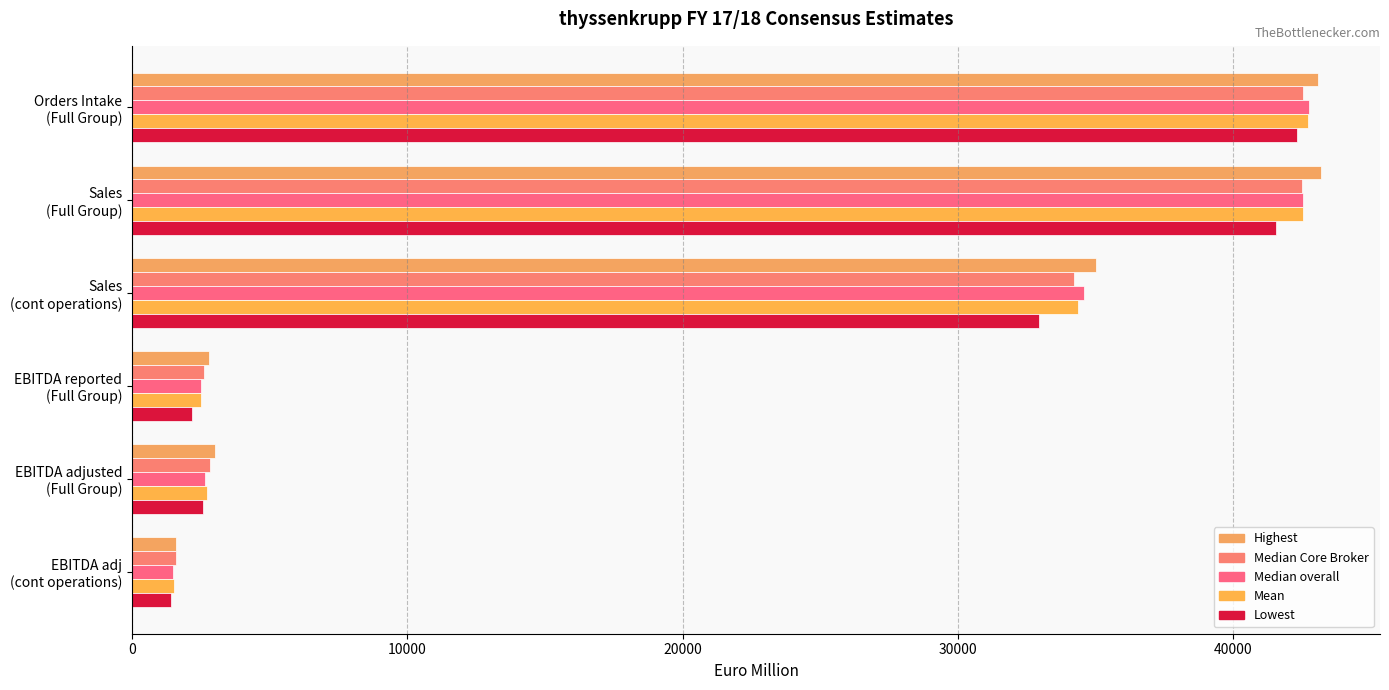

Which series has the largest total across all categories?

Highest